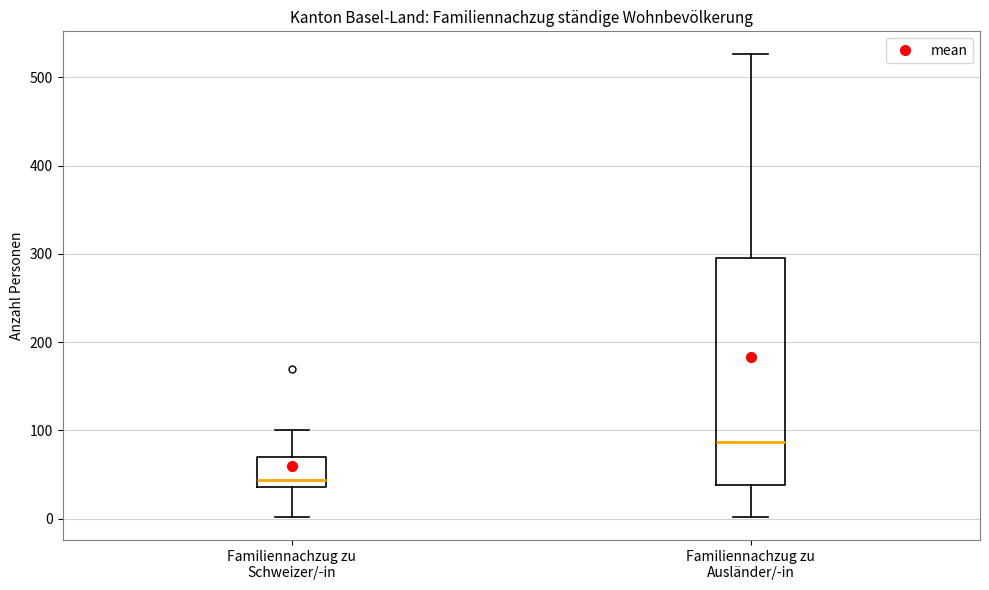

Which box's median line is the lowest?

Familiennachzug zu Schweizer/-in